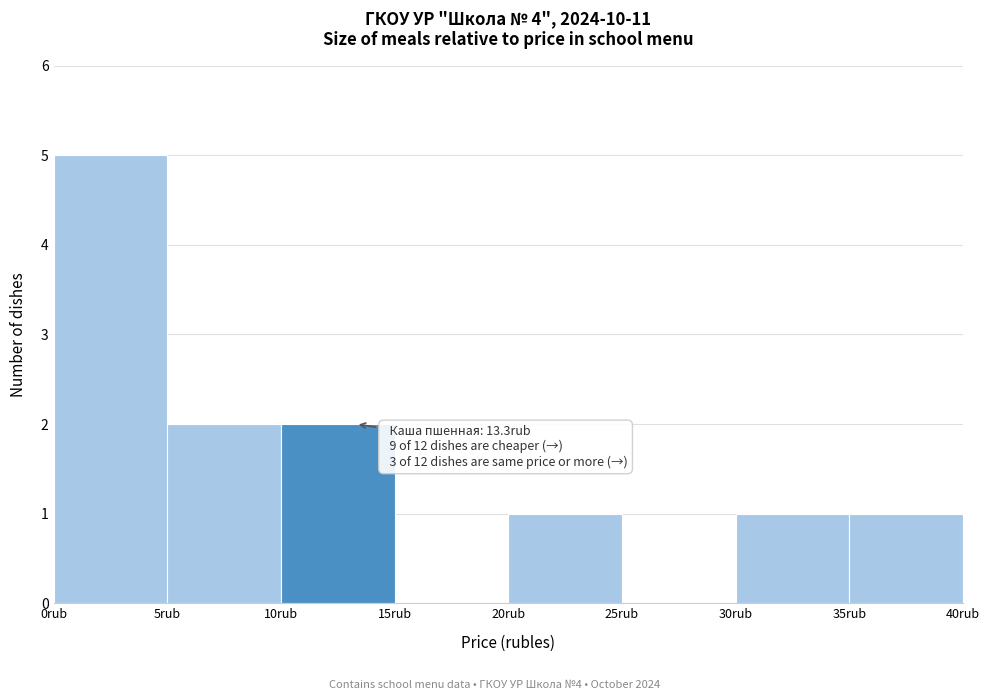

Over which range of the x-axis is the bar tallest?

0 to 5